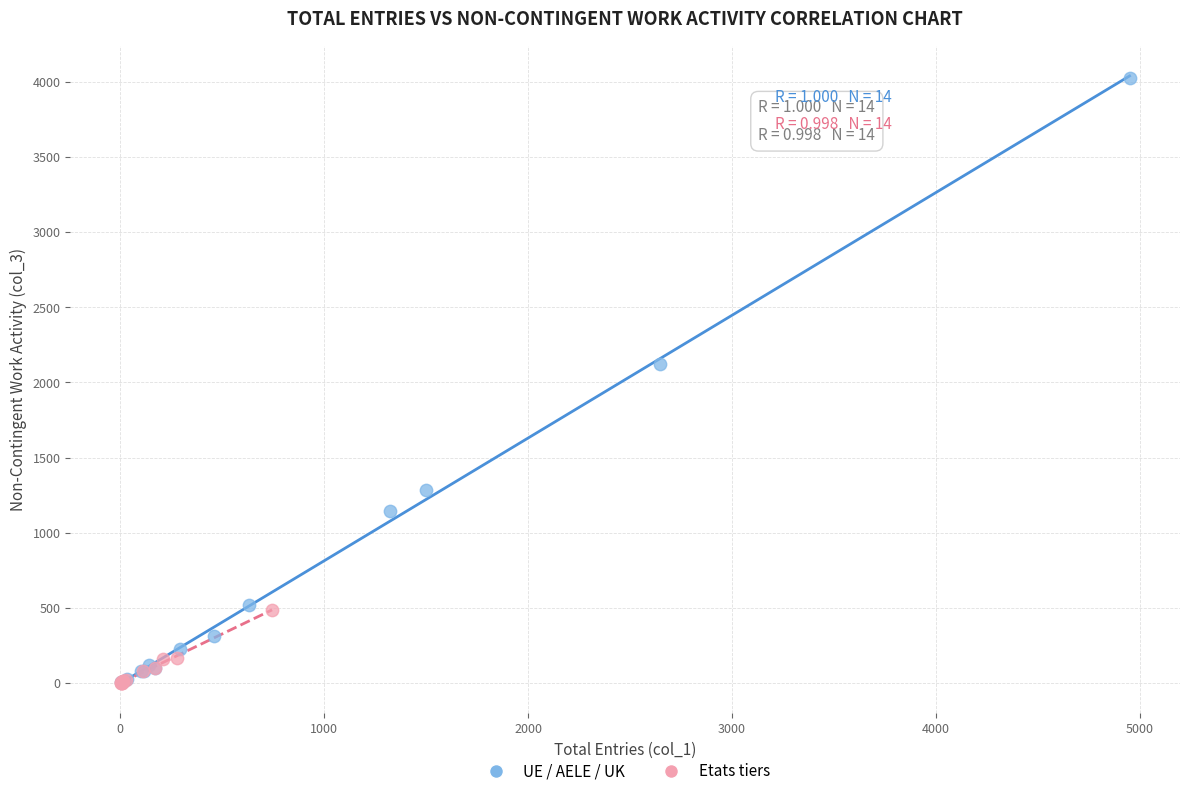

Which series contains the highest Y value?

UE / AELE / UK